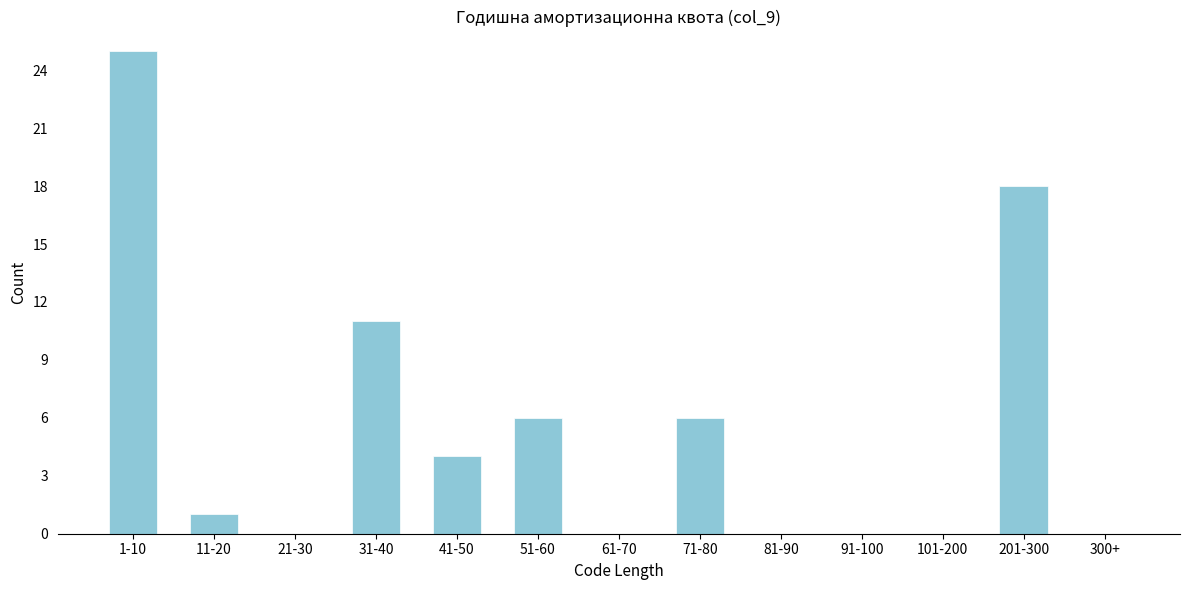

Reading right to left, transcribe all the data shown in this chart.

300+=0	201-300=18	101-200=0	91-100=0	81-90=0	71-80=6	61-70=0	51-60=6	41-50=4	31-40=11	21-30=0	11-20=1	1-10=25